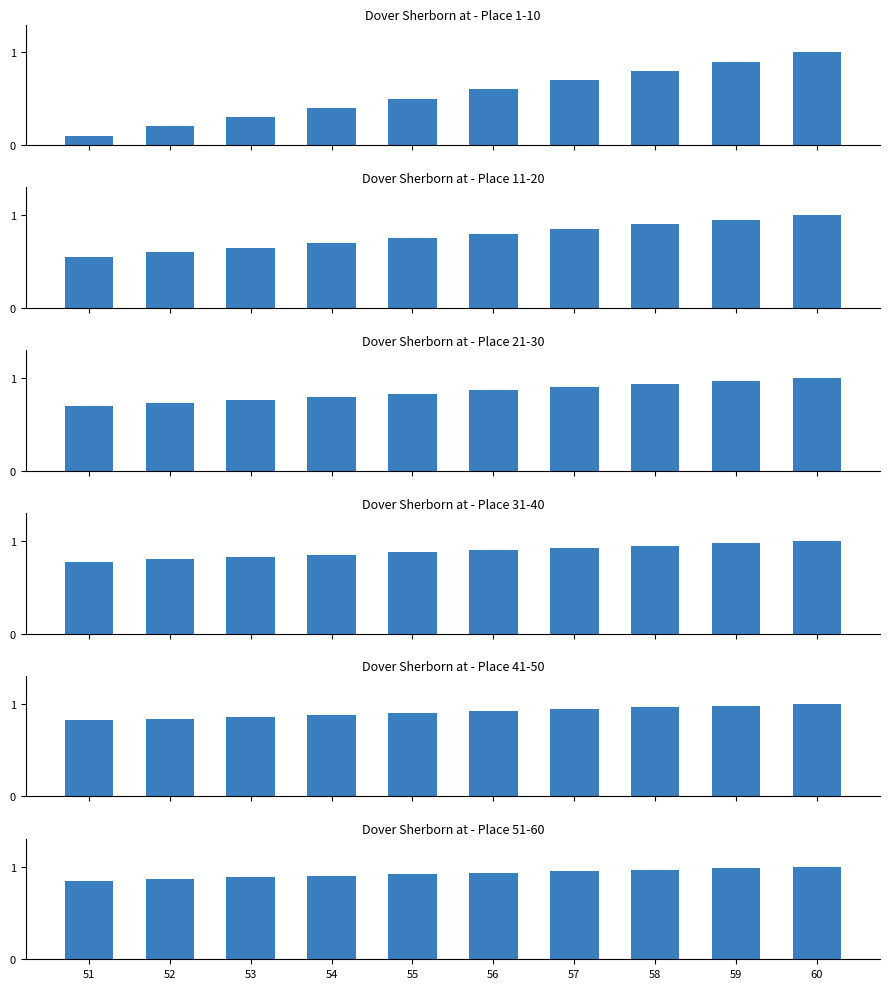

True or false: Place 1-10 has a value of 0.9 at 59.

True